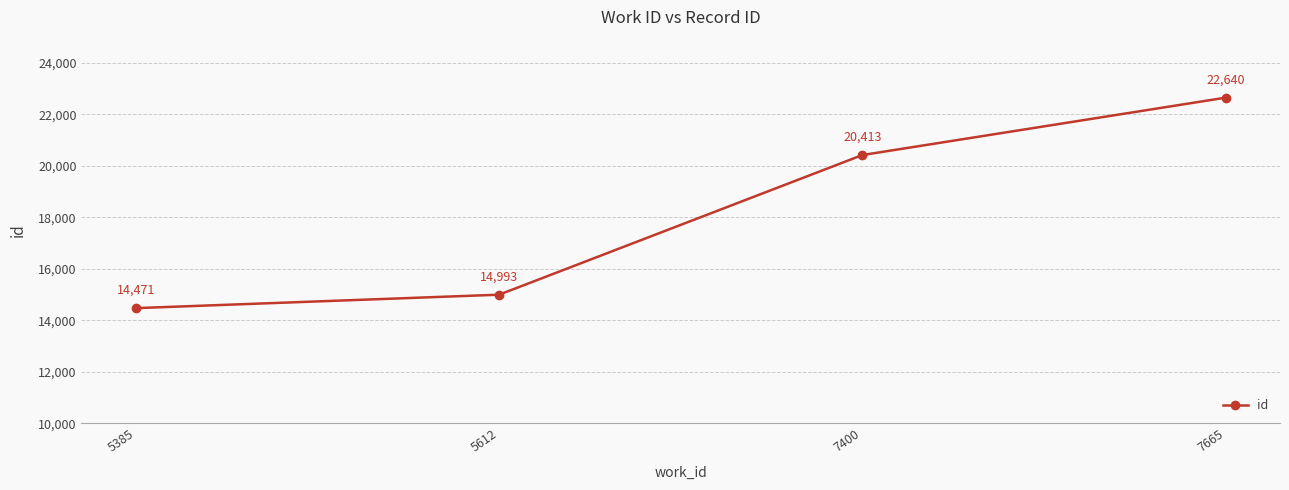

Reading left to right, list all the values displayed in this chart.

14471	14993	20413	22640